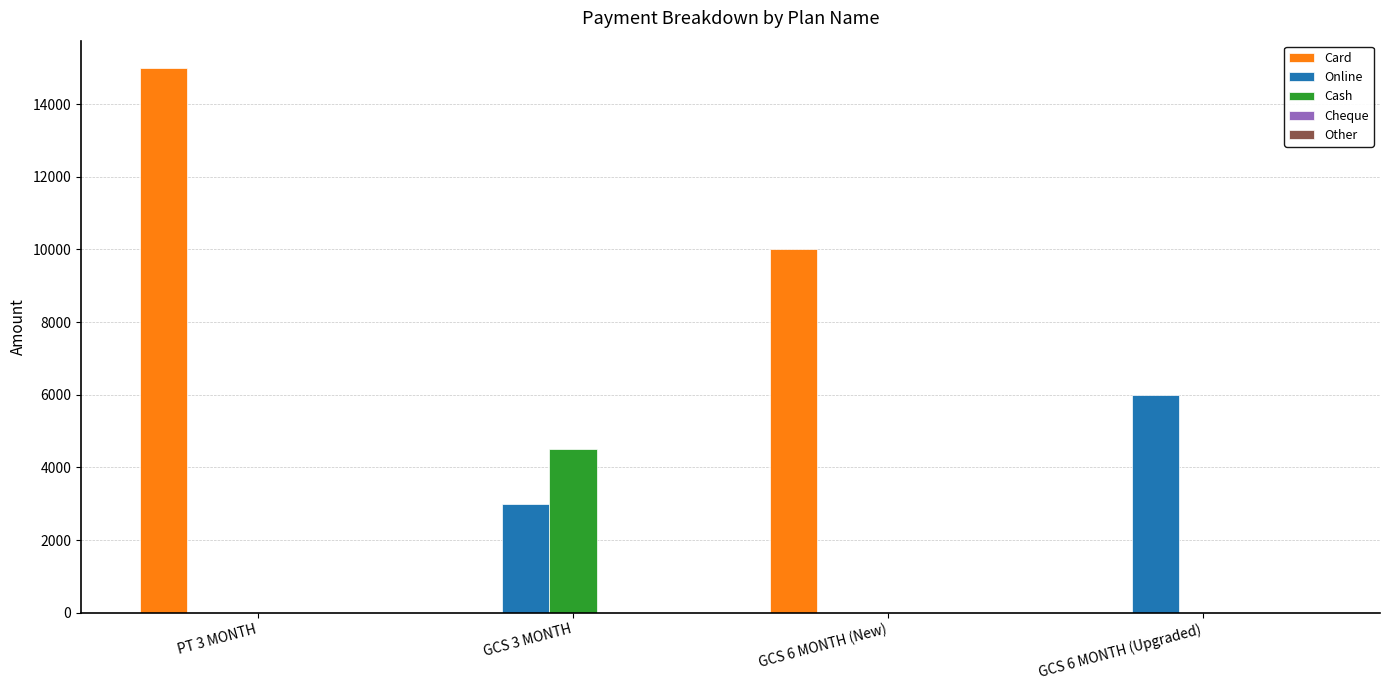

Which series has the largest total across all categories?

Card